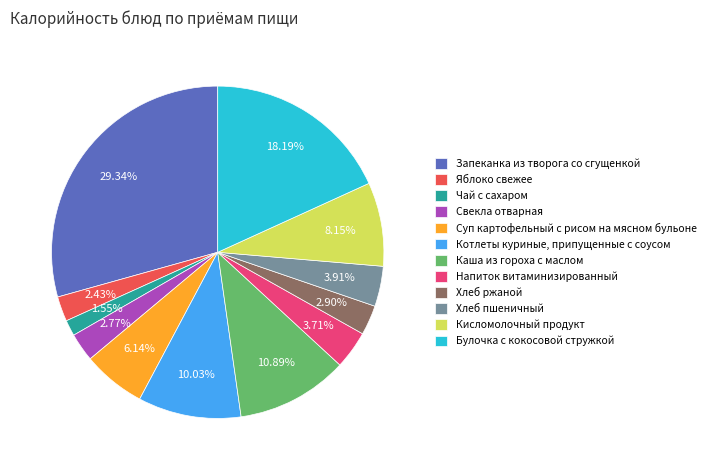

Which slice is the largest?

Запеканка из творога со сгущенкой